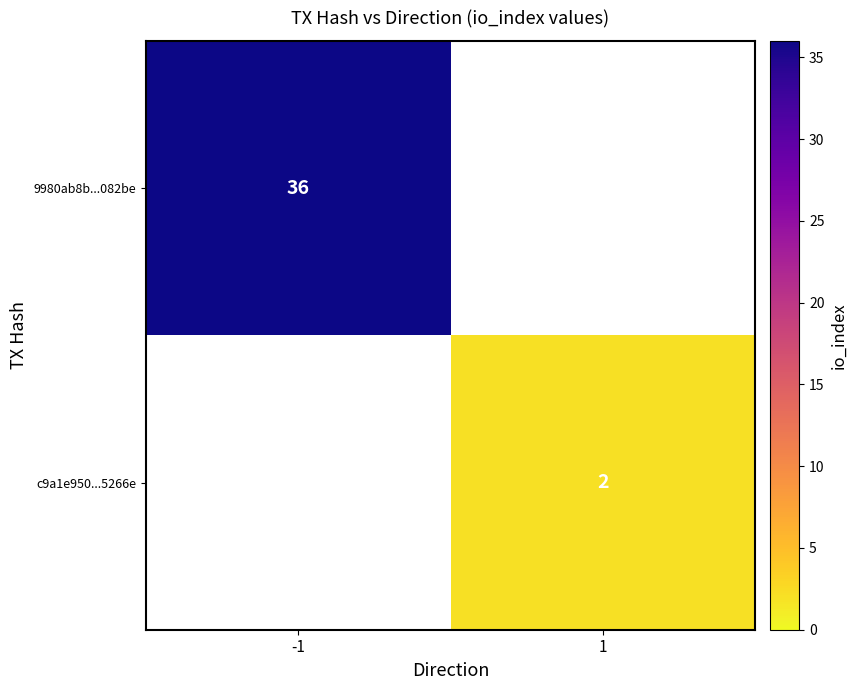

At how many categories does at least one series exceed 21?

1